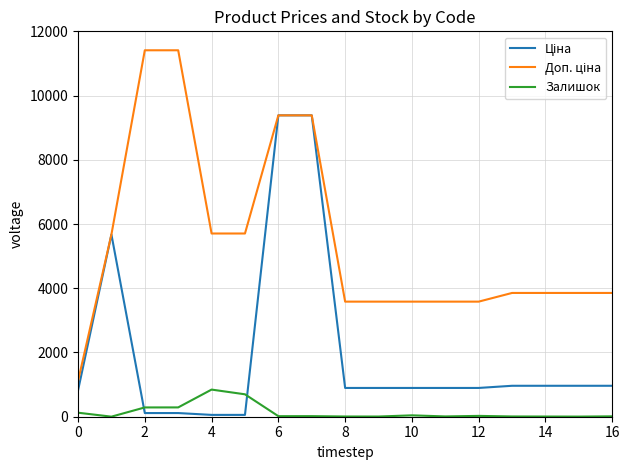

What is the greatest value displayed?

11410.0